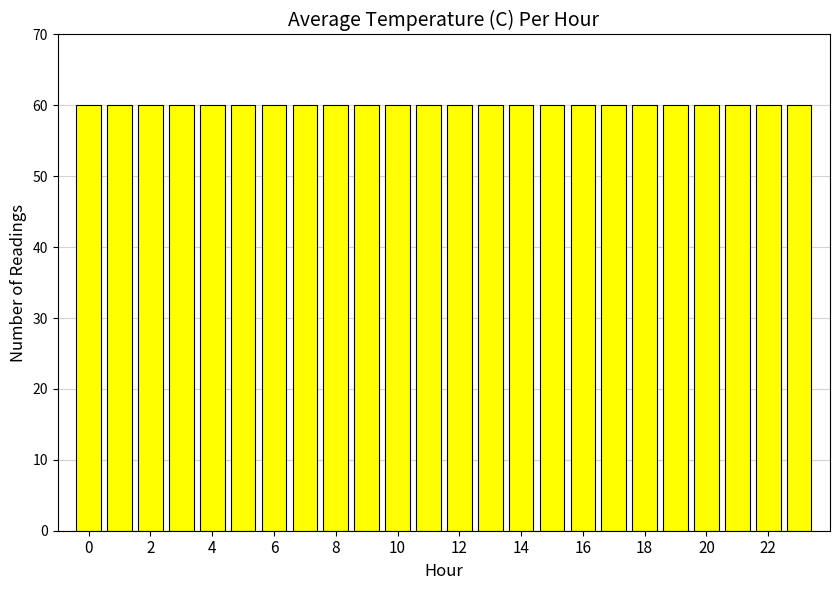

Rank the categories by value from lowest to highest.

1, 2, 8, 19, 7, 18, 3, 6, 9, 17, 20, 4, 10, 16, 21, 5, 11, 22, 0, 12, 15, 23, 13, 14